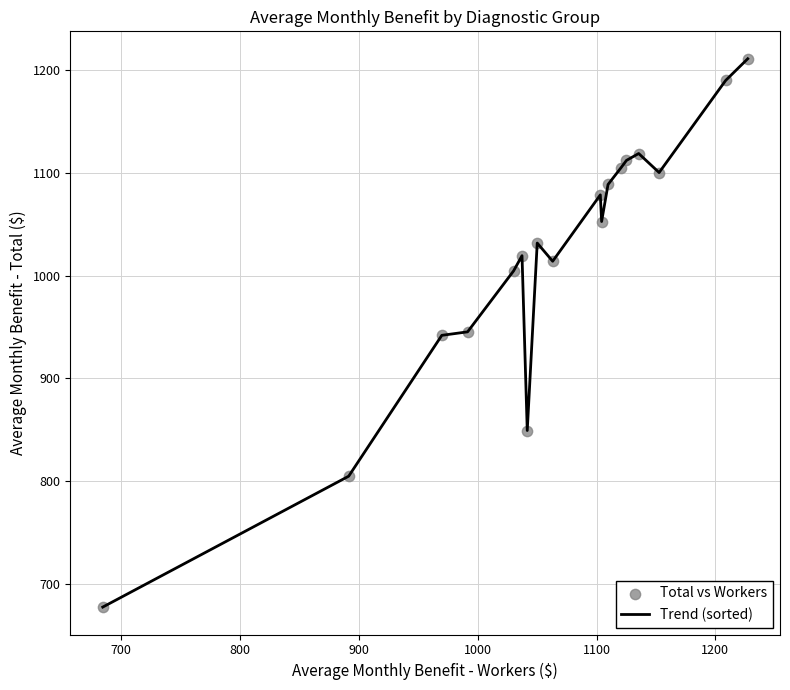

What is the minimum value shown in the chart?

677.8